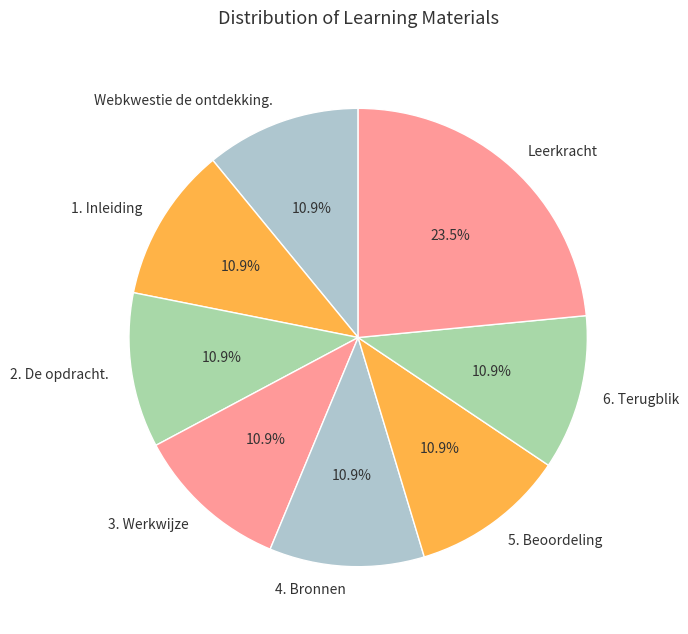

To the nearest percent, what portion does Webkwestie de ontdekking. represent?

11%